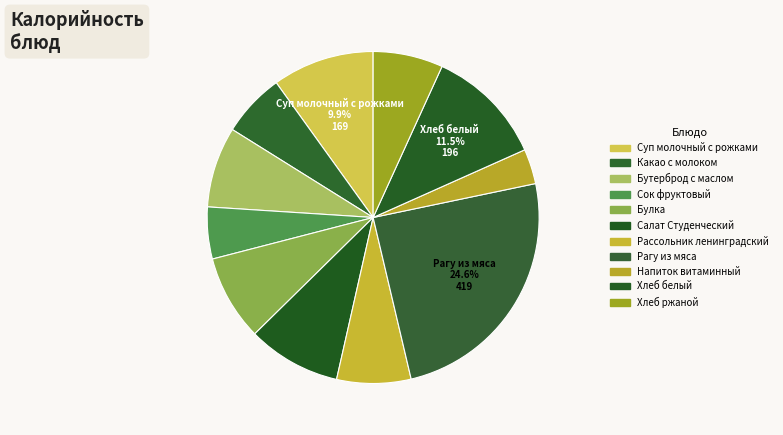

Count the number of slices in the pie.

11